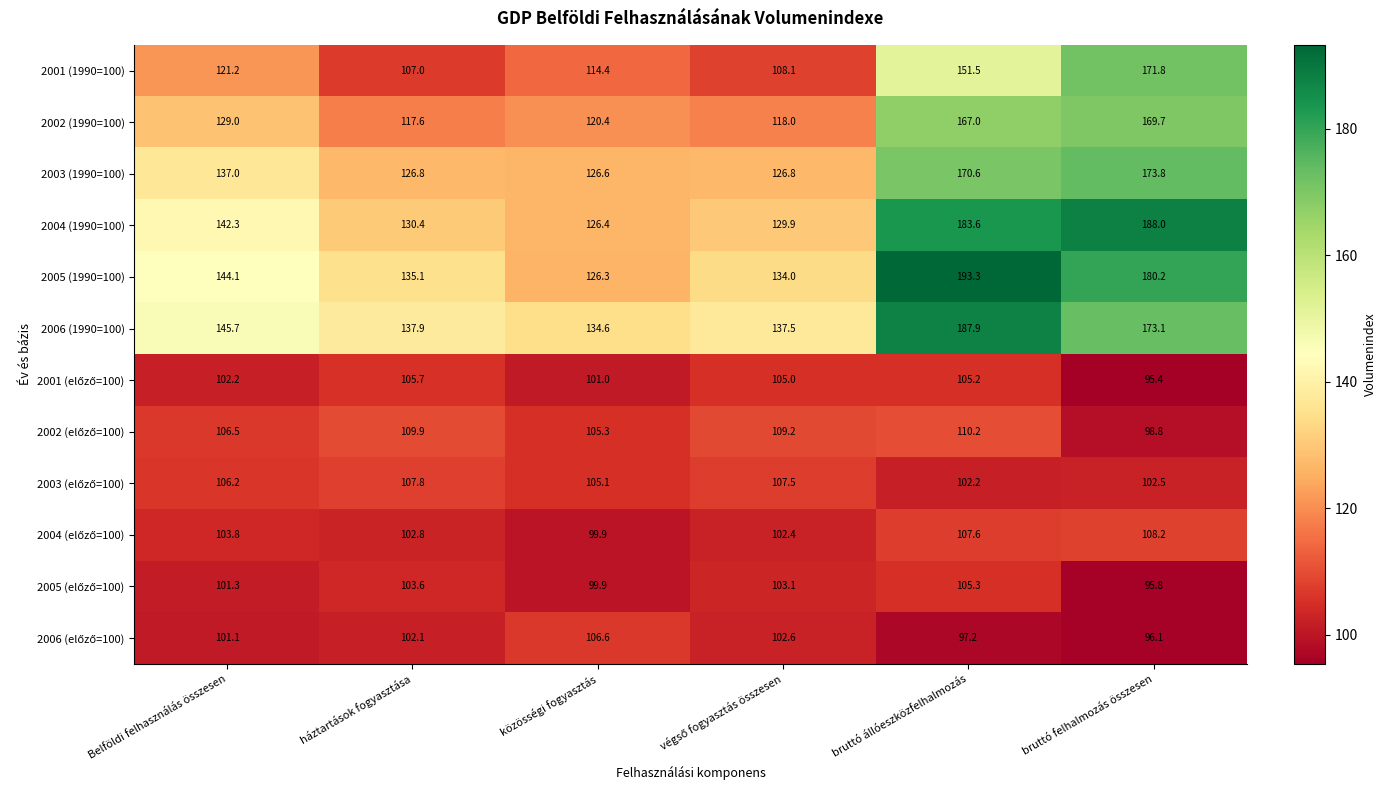

How many series are shown in this chart?

12